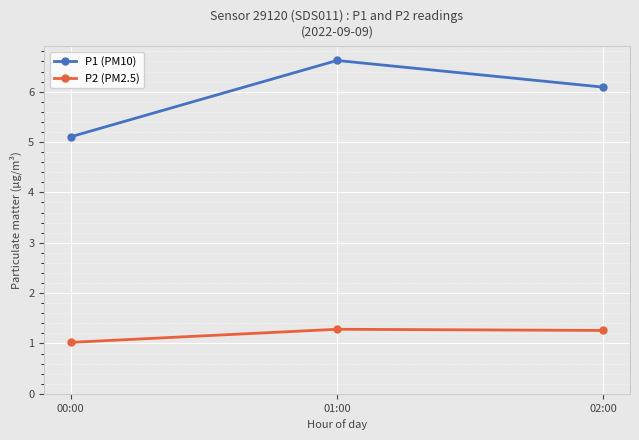

What is the difference between the maximum and second lowest values in the P1 (PM10) series?

0.5